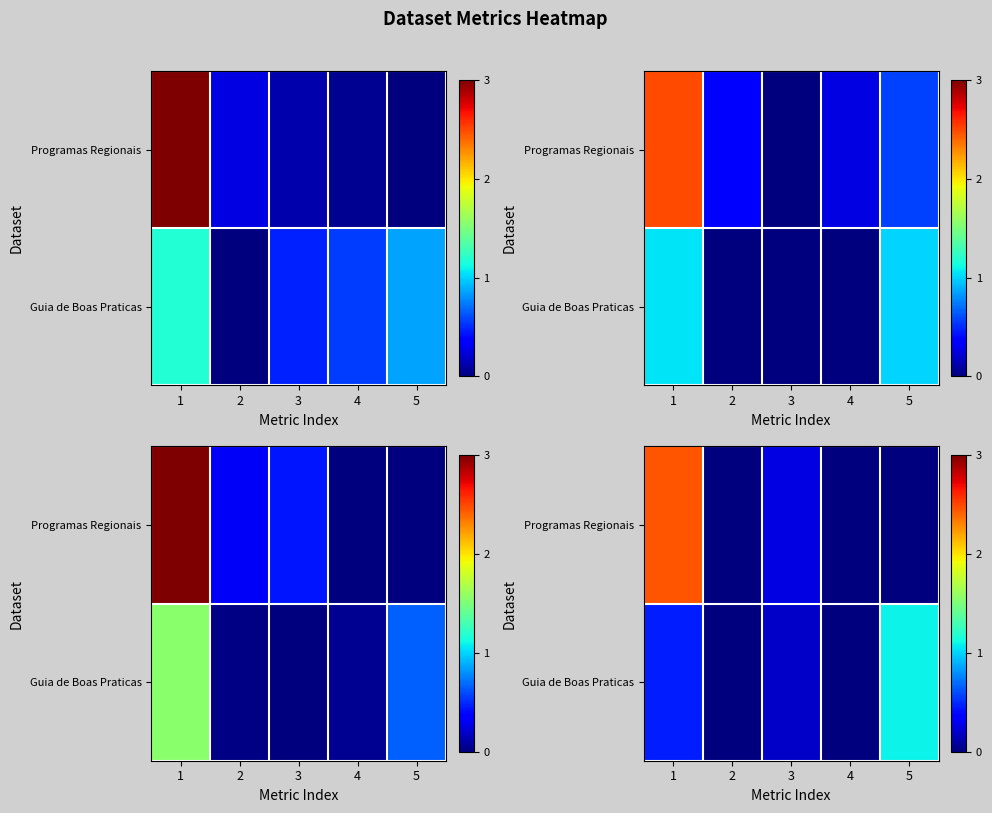

What is the difference between the maximum and minimum values in the row_1 series?

1.1